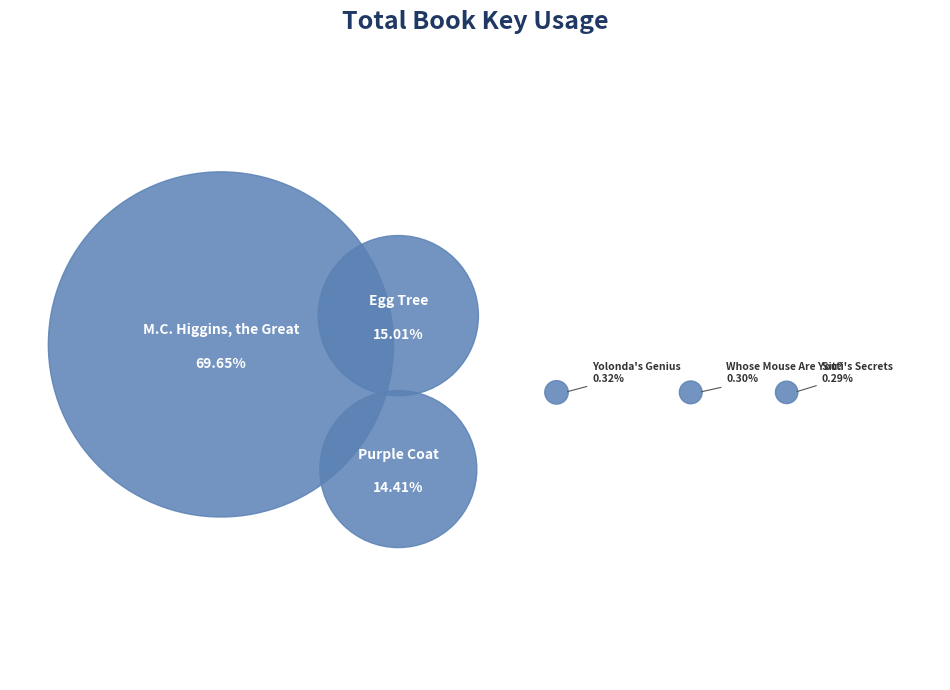

Which category has the biggest portion of the pie?

M.C. Higgins, the Great